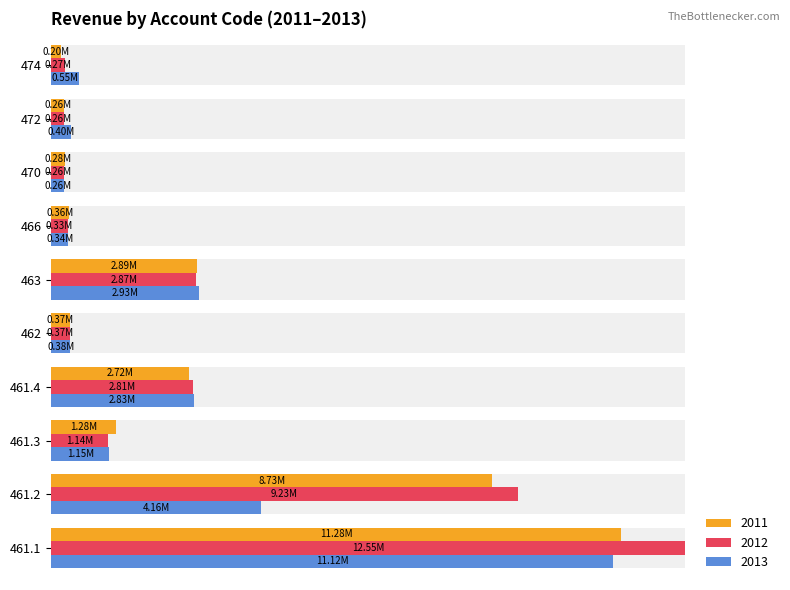

What is the difference between the second highest and minimum values in the 2013 series?

3895991